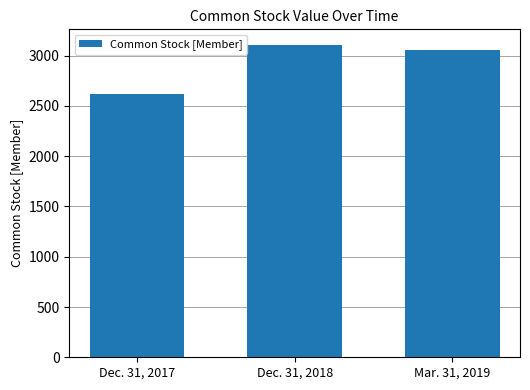

How many values are between 2622 and 3107?

3